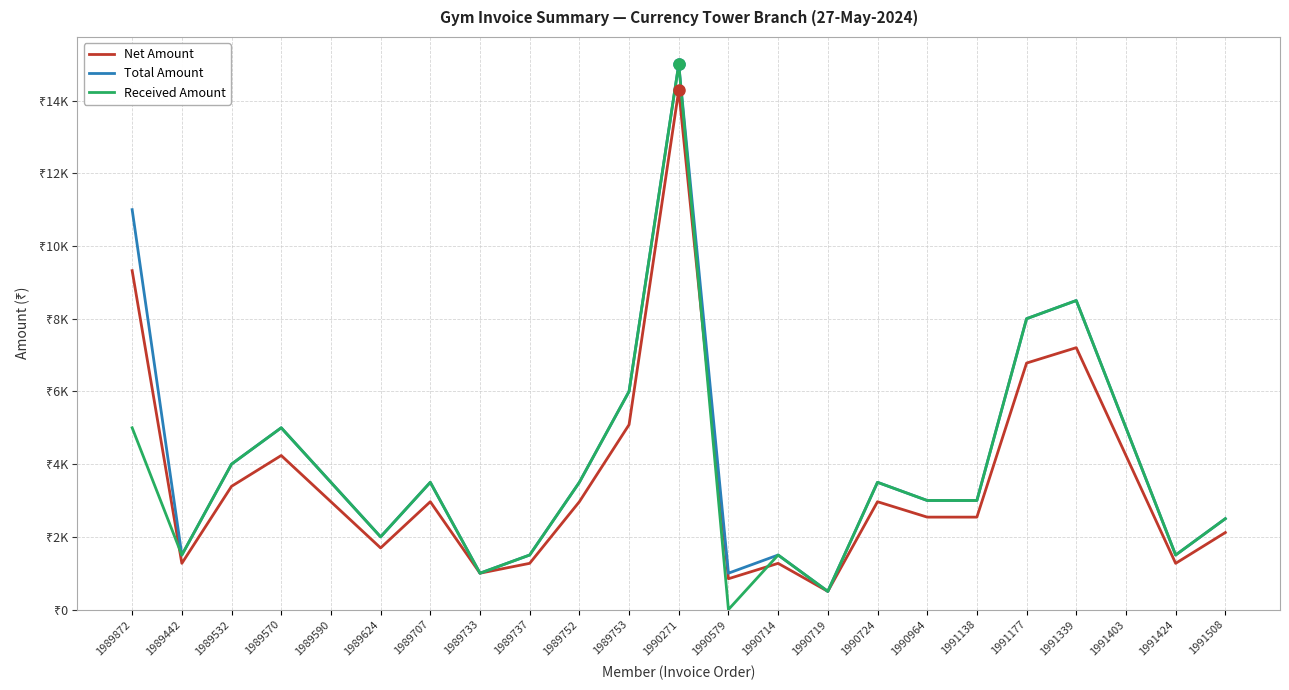

What are all the series names shown in the legend?

Net Amount, Total Amount, Received Amount